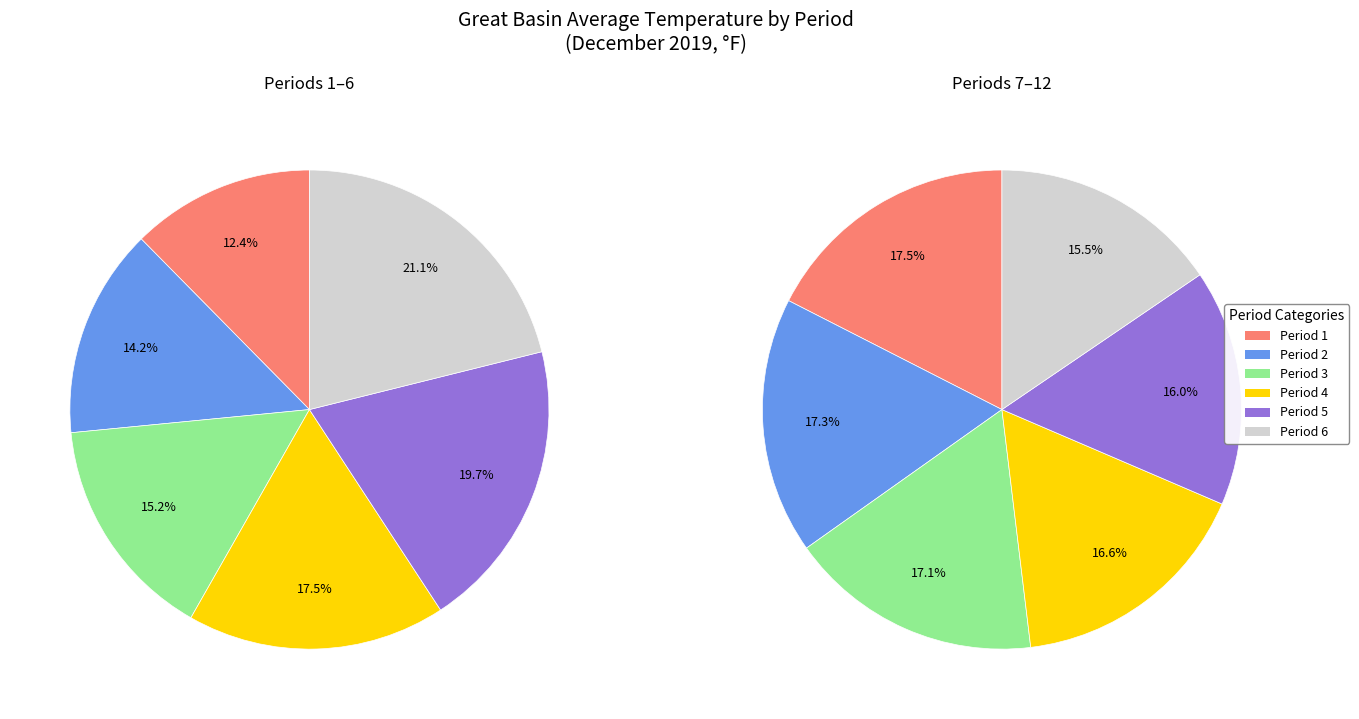

How many slices are in this pie chart?

12